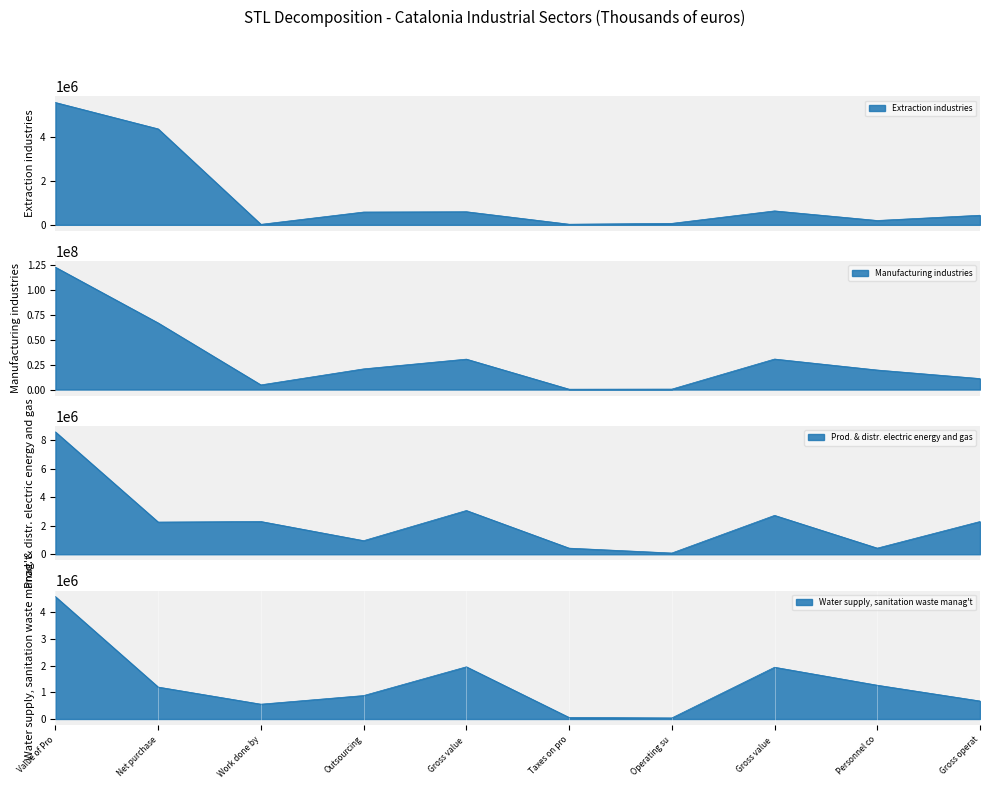

What is the spread (max minus min) of values at Value of Pro?

118308971